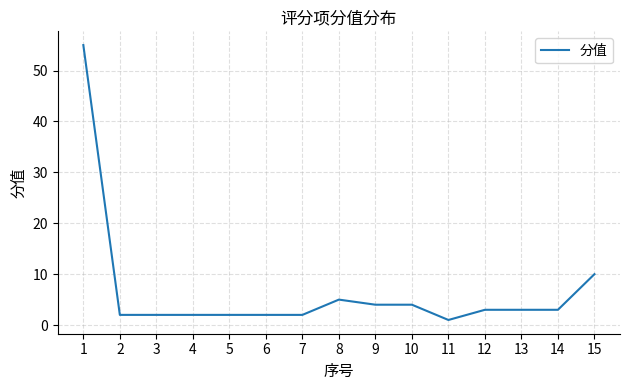

What is the change in value from 3 to 8?

+3